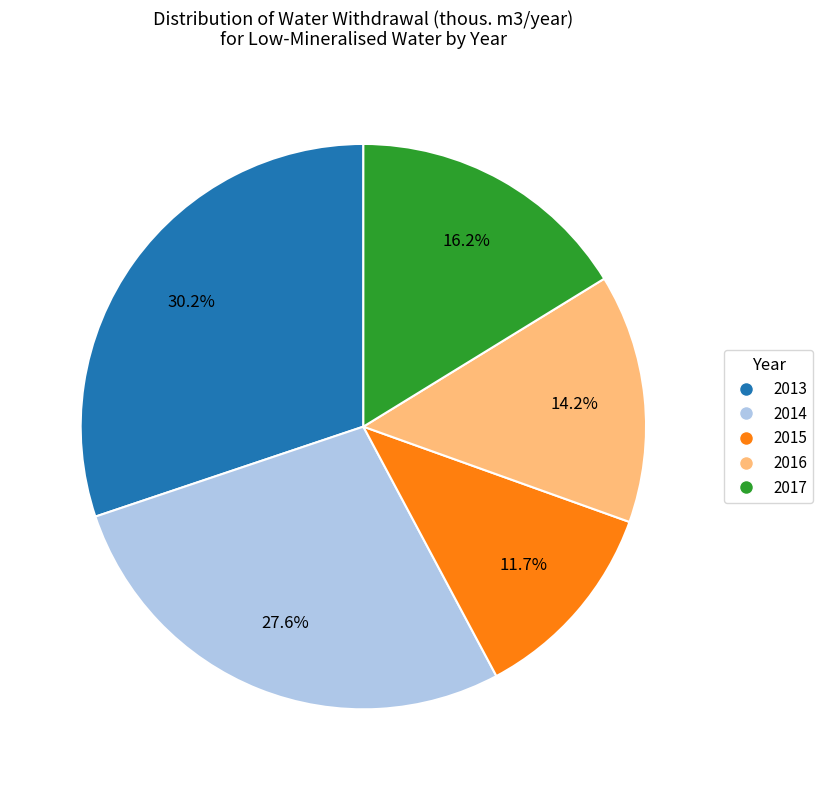

Which has a higher value, 2016 or 2013?

2013